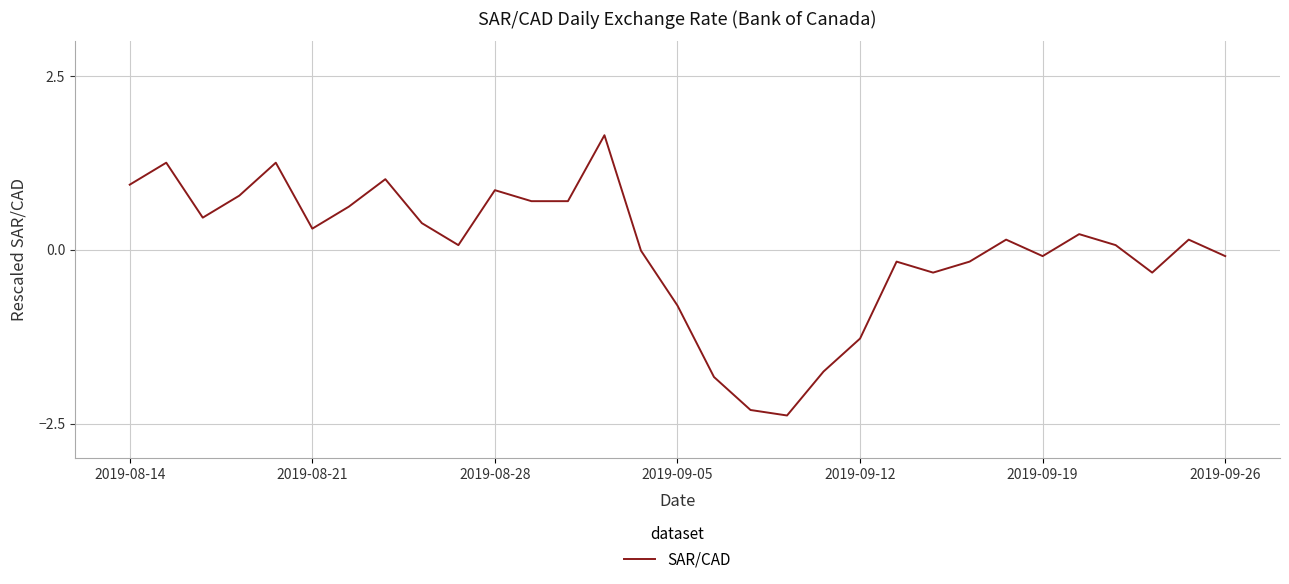

What is the maximum value shown in the chart?

1.6